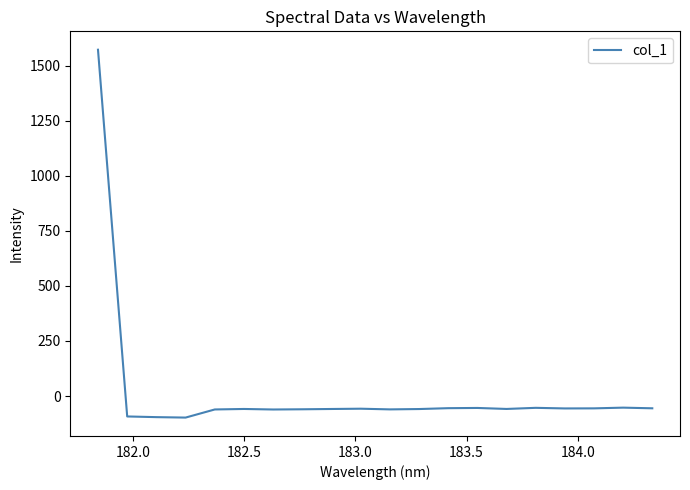

What is the average value?

18.2